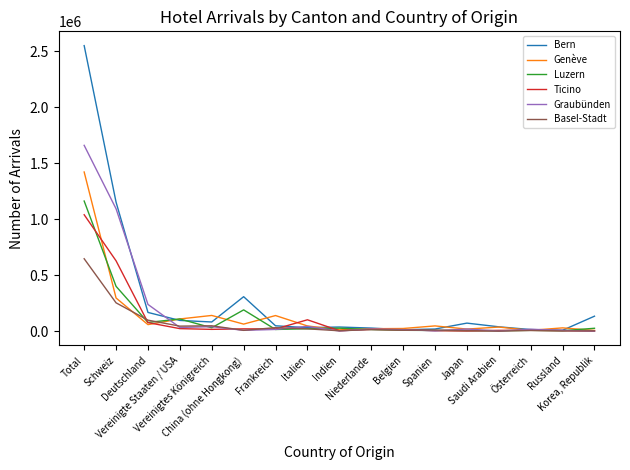

Which series has the widest spread of values?

Bern